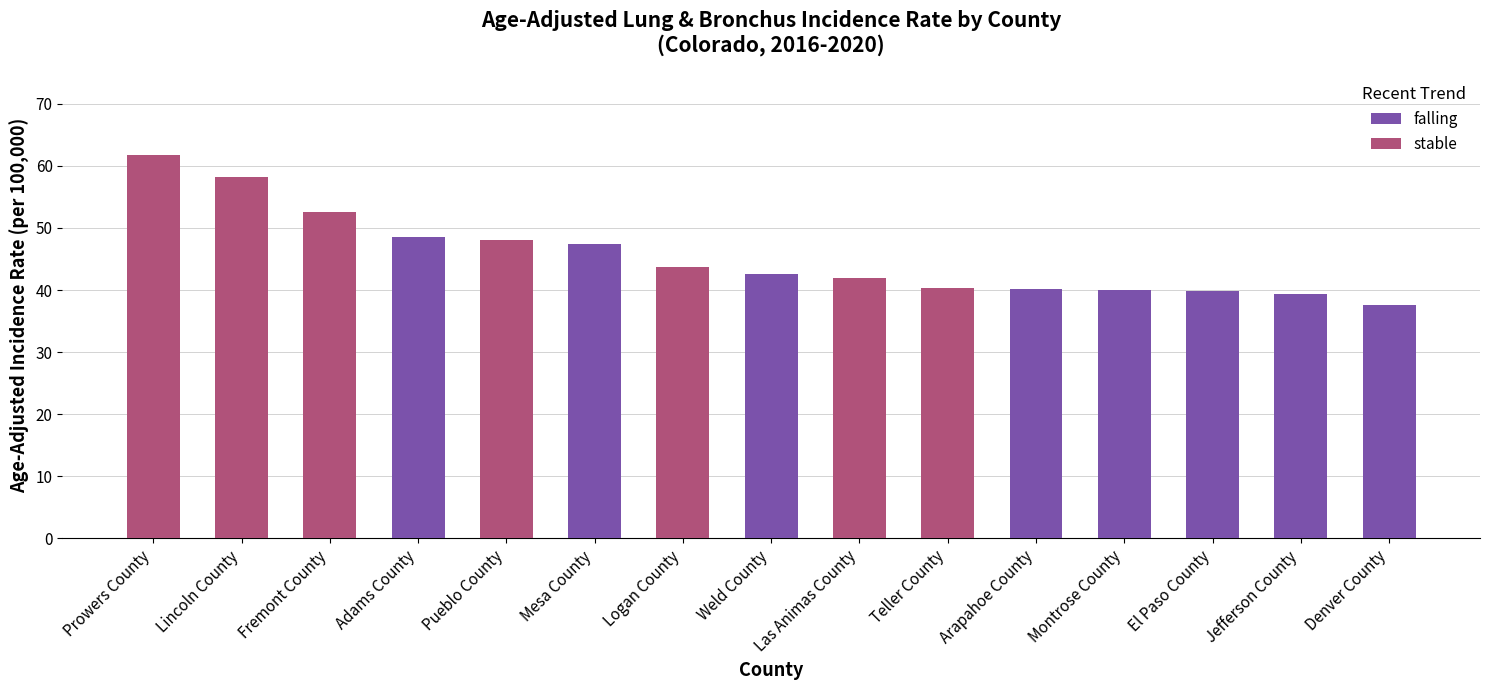

Which series changed the most between Fremont County and Jefferson County?

stable